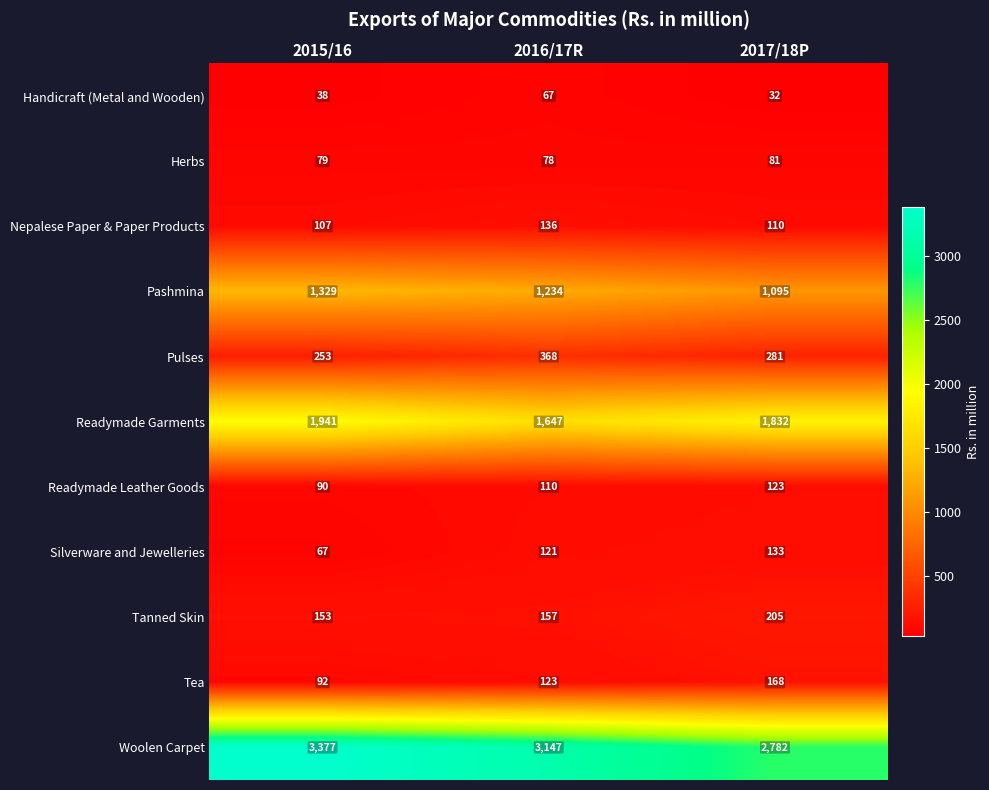

Rank the categories by Nepalese Paper & Paper Products value from lowest to highest.

2015/16, 2017/18P, 2016/17R